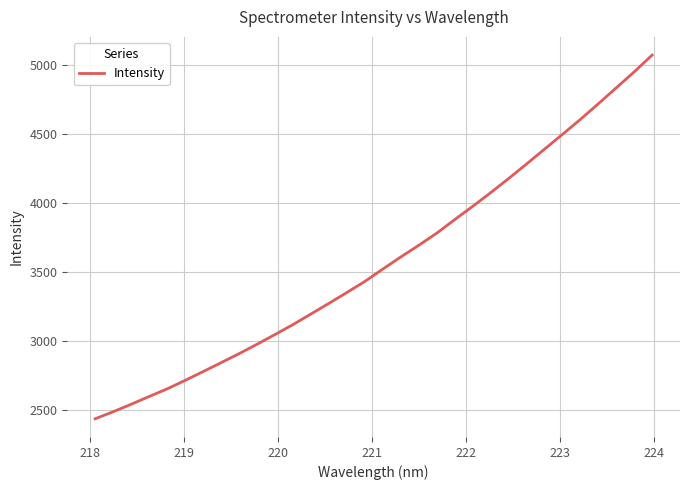

What is the difference between the maximum and minimum values?

2634.7